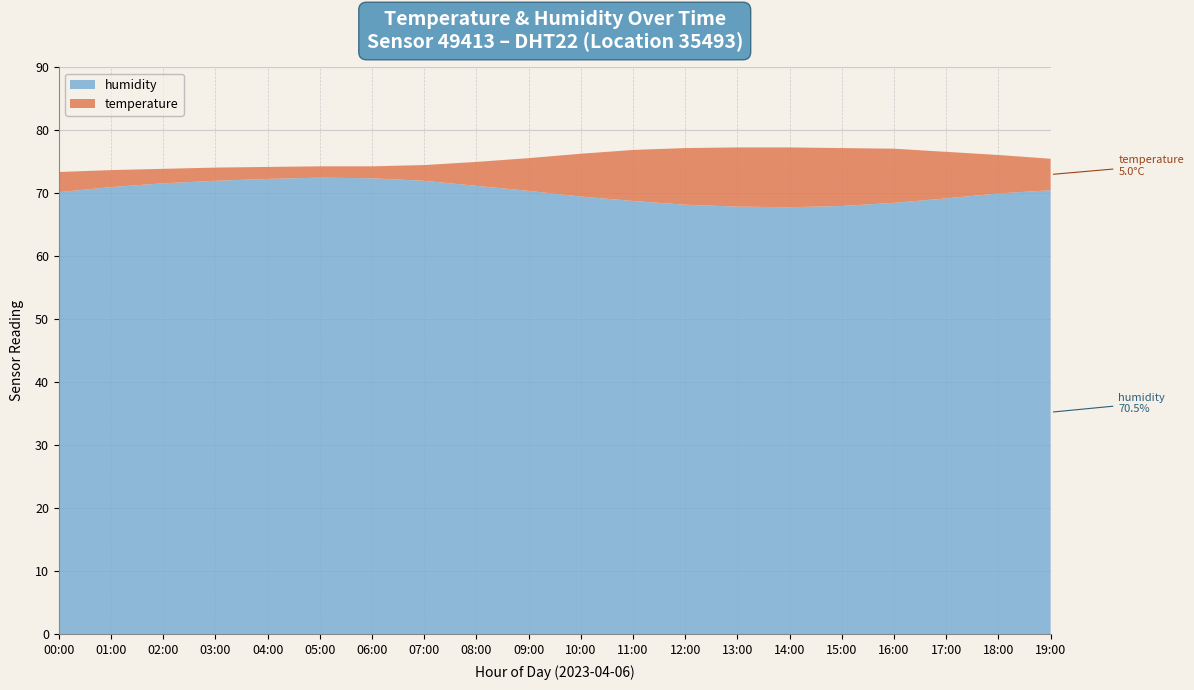

Reading left to right, list all the values displayed in this chart.

temperature: 3.2	2.7	2.3	2.1	1.9	1.8	1.9	2.5	3.8	5.2	6.8	8.1	9.0	9.4	9.5	9.2	8.6	7.4	6.1	5.0
humidity: 70.2	71.0	71.6	72.0	72.3	72.5	72.4	72.0	71.2	70.4	69.5	68.8	68.2	67.9	67.8	68.0	68.5	69.2	70.0	70.5